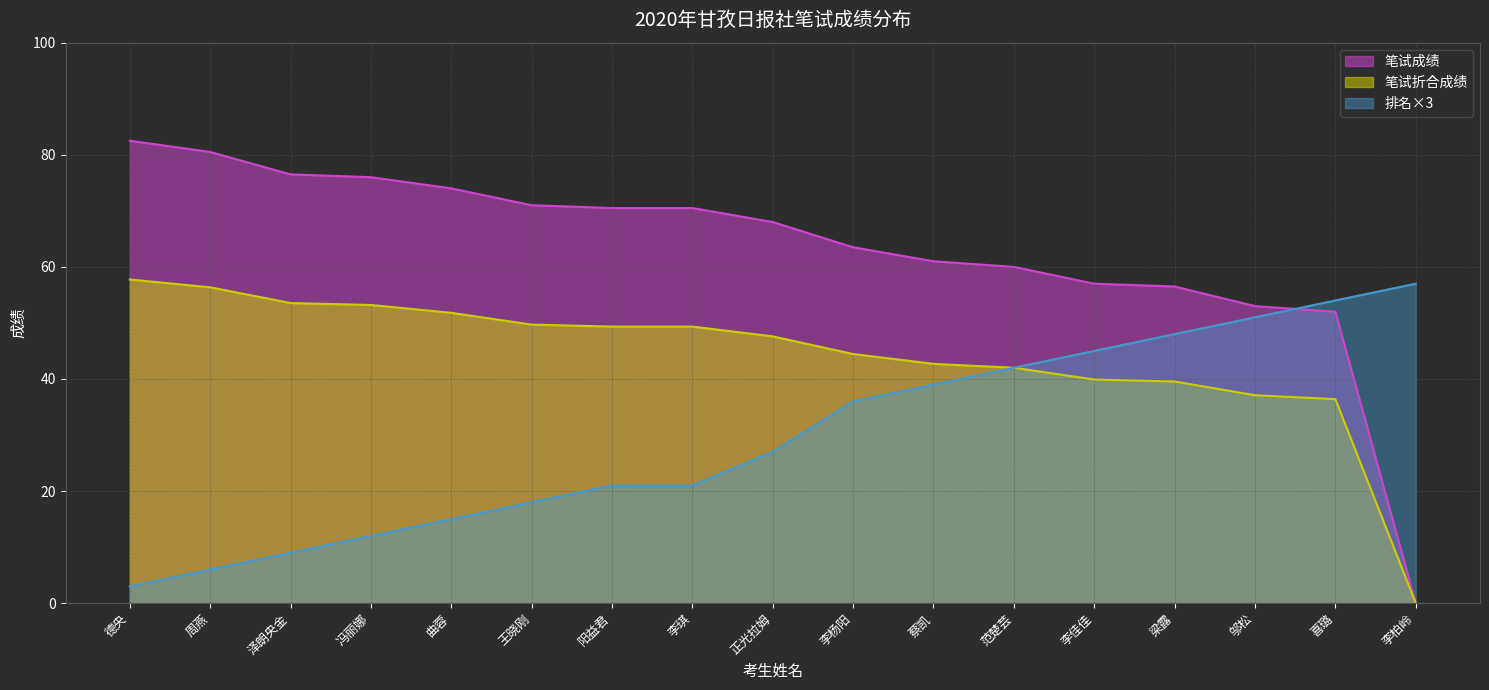

Which series has the largest range (max minus min)?

笔试成绩